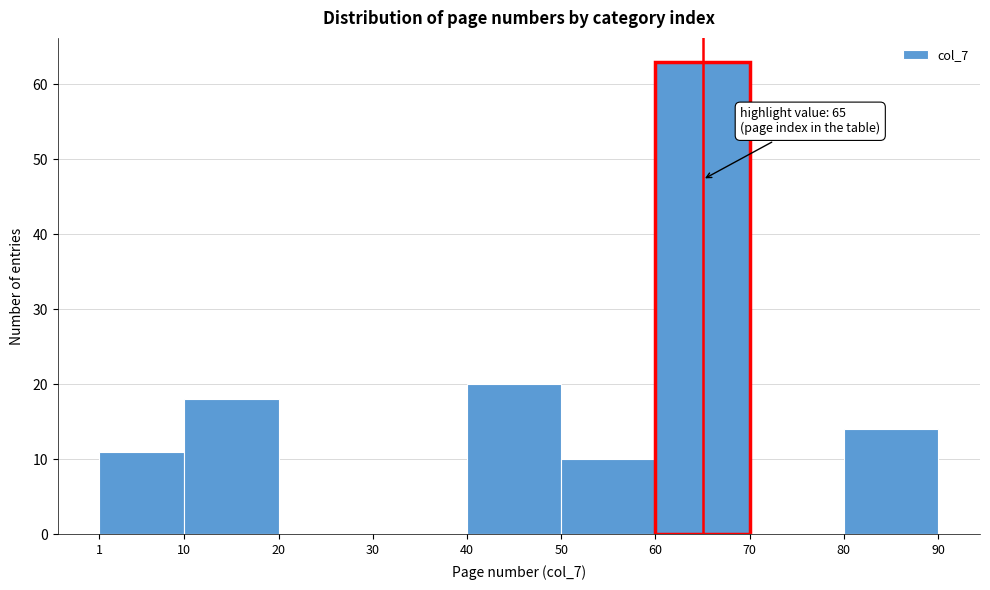

Which range on the x-axis has the tallest bar?

60 to 70